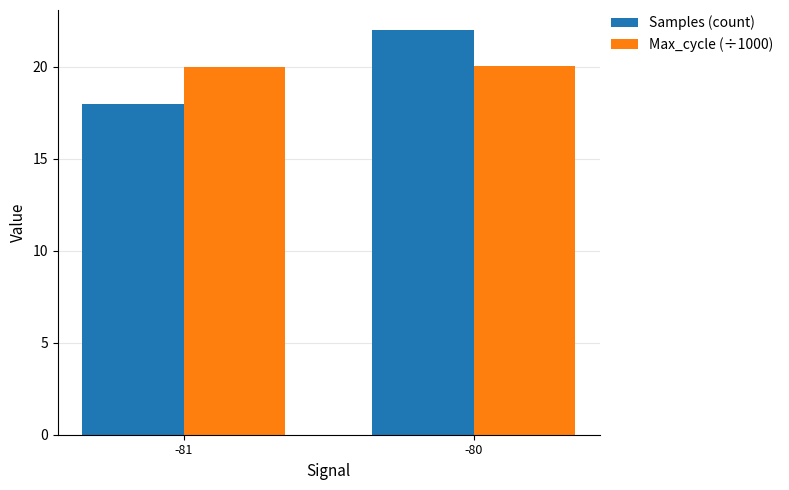

Count the Samples (count) values in the range 18 to 22.

2